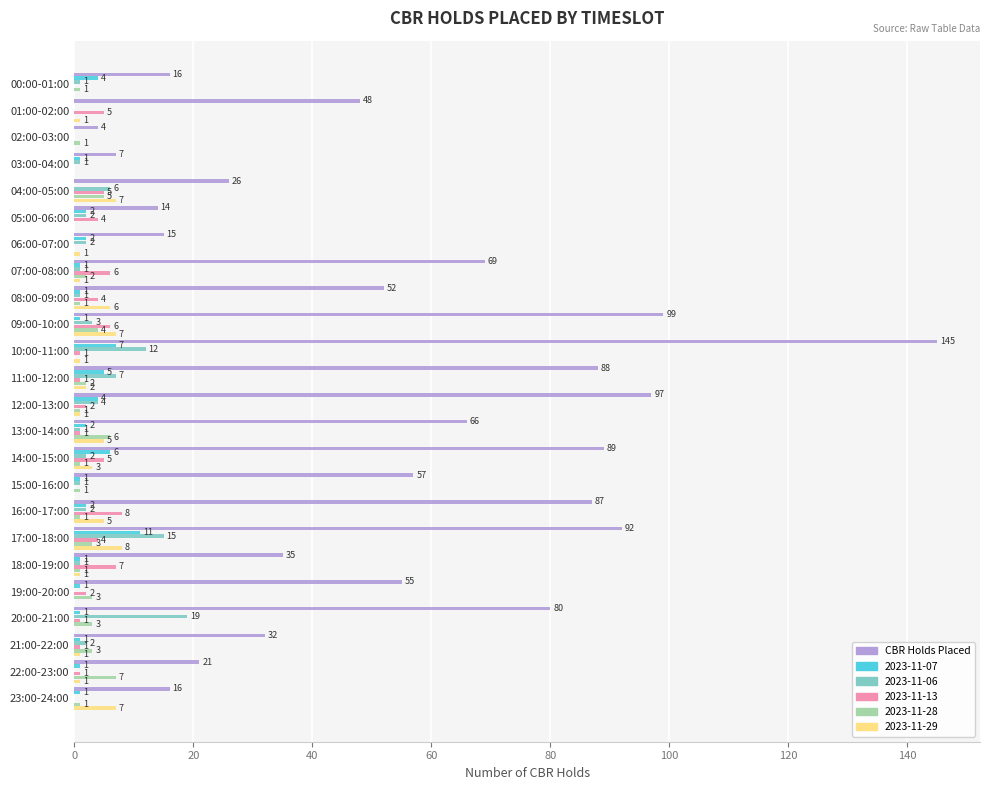

Which series changed the most between 00:00-01:00 and 10:00-11:00?

CBR Holds Placed